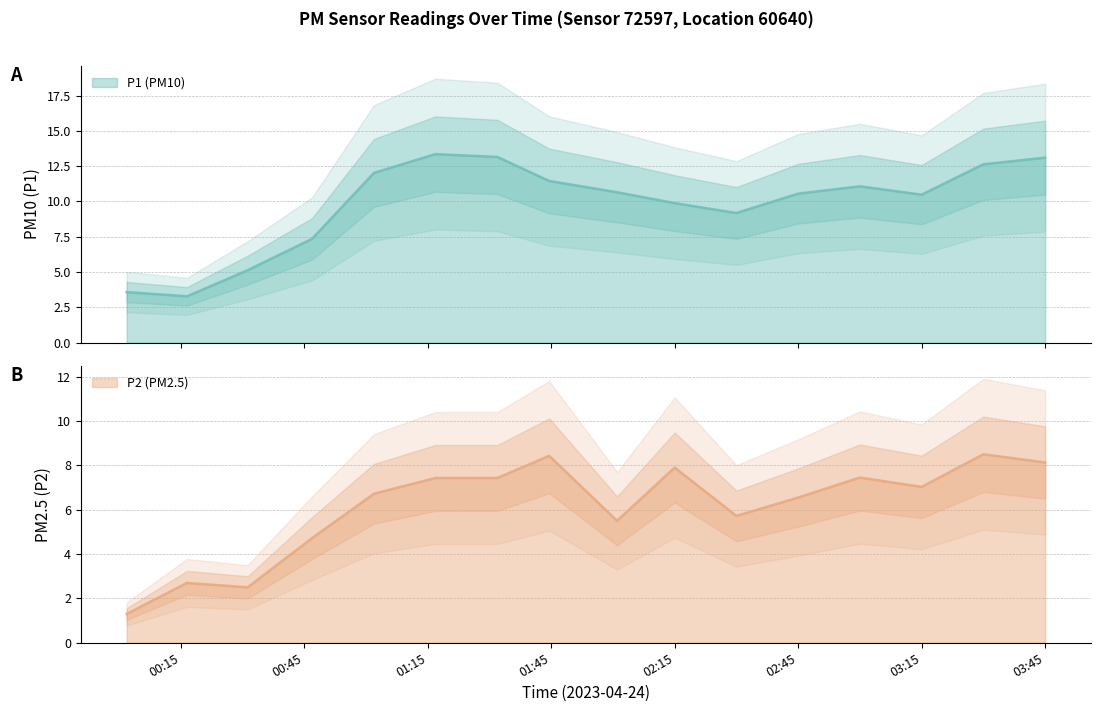

Is the value of P1 at 02:15 greater than the value of P2 at 01:16?

Yes